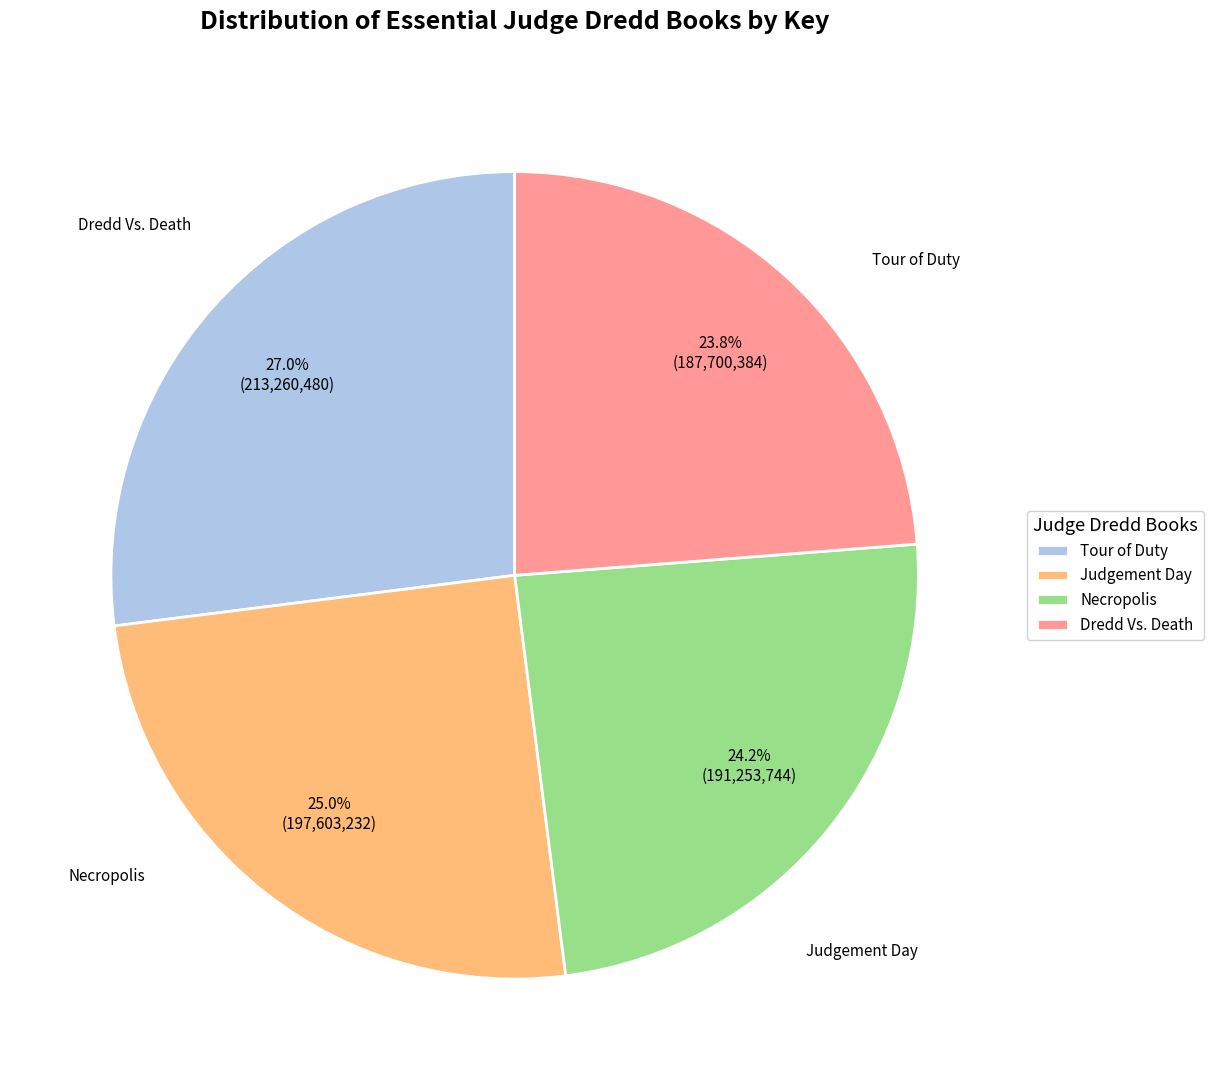

To the nearest percent, what is the difference between the largest and smallest slice percentages?

3%